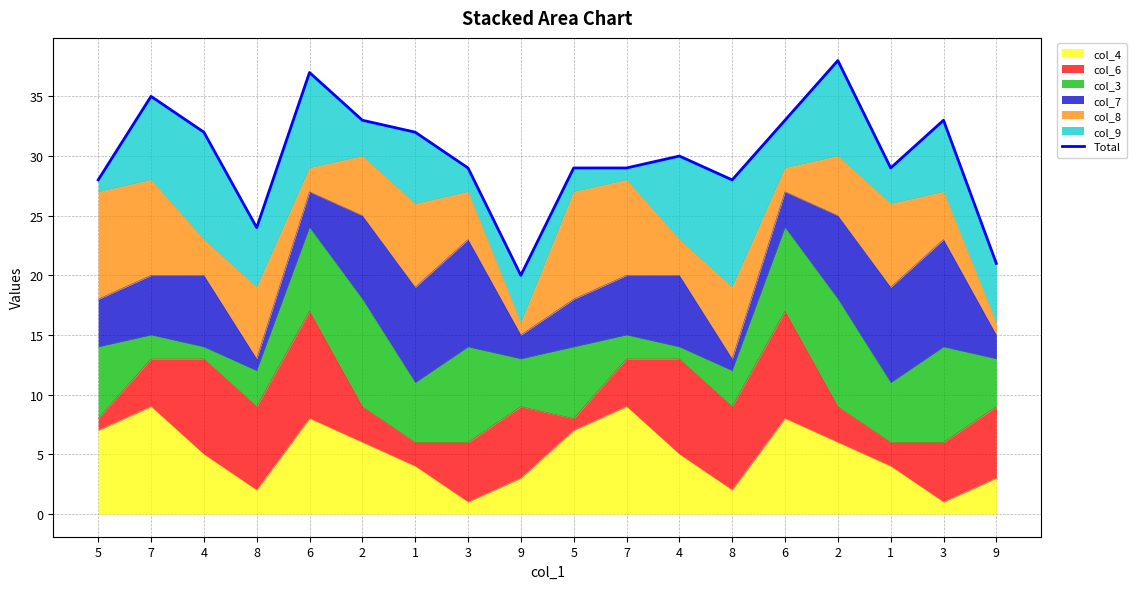

Between 2 and 8, which is larger?

2